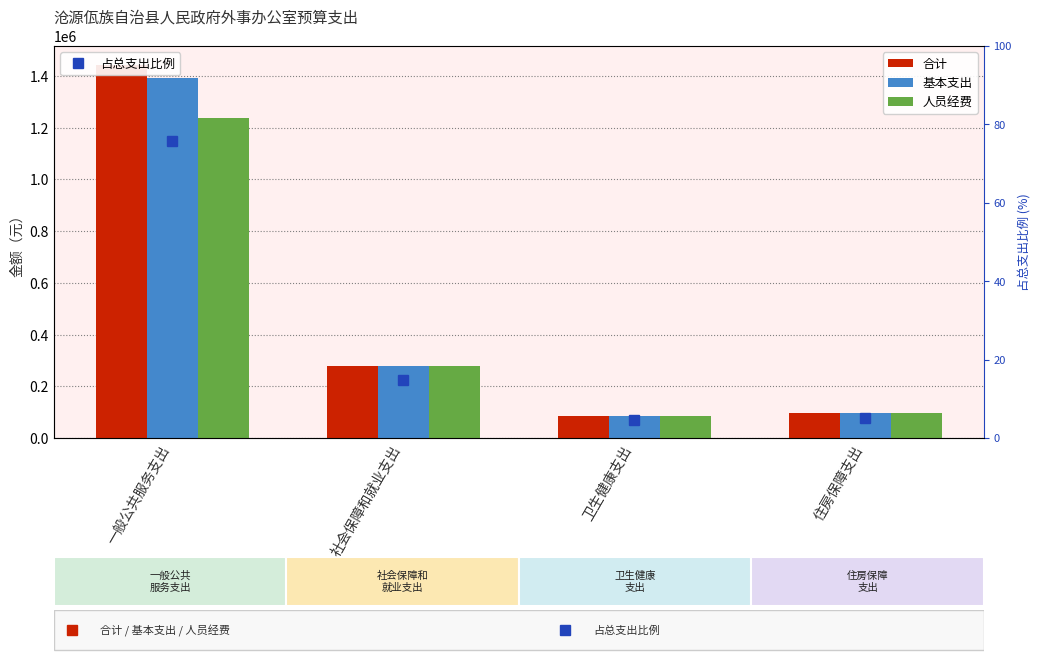

What is the spread (max minus min) of values at 一般公共服务支出?

1443987.6